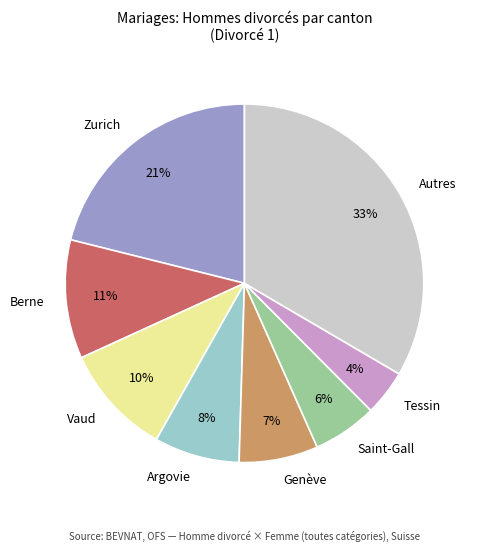

To the nearest percent, what percentage of the pie is Berne?

11%